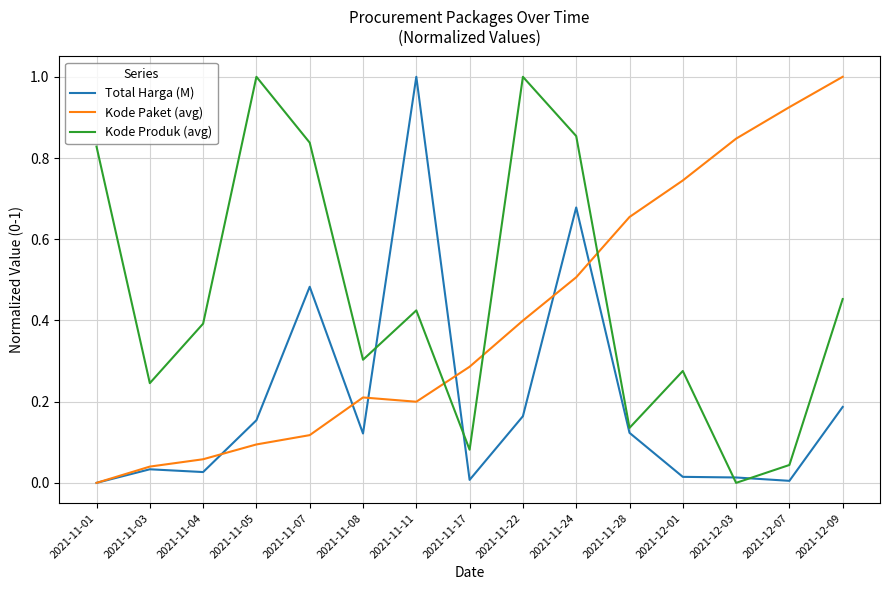

Which series changed the most between 2021-11-28 and 2021-12-09?

Kode Paket (avg)